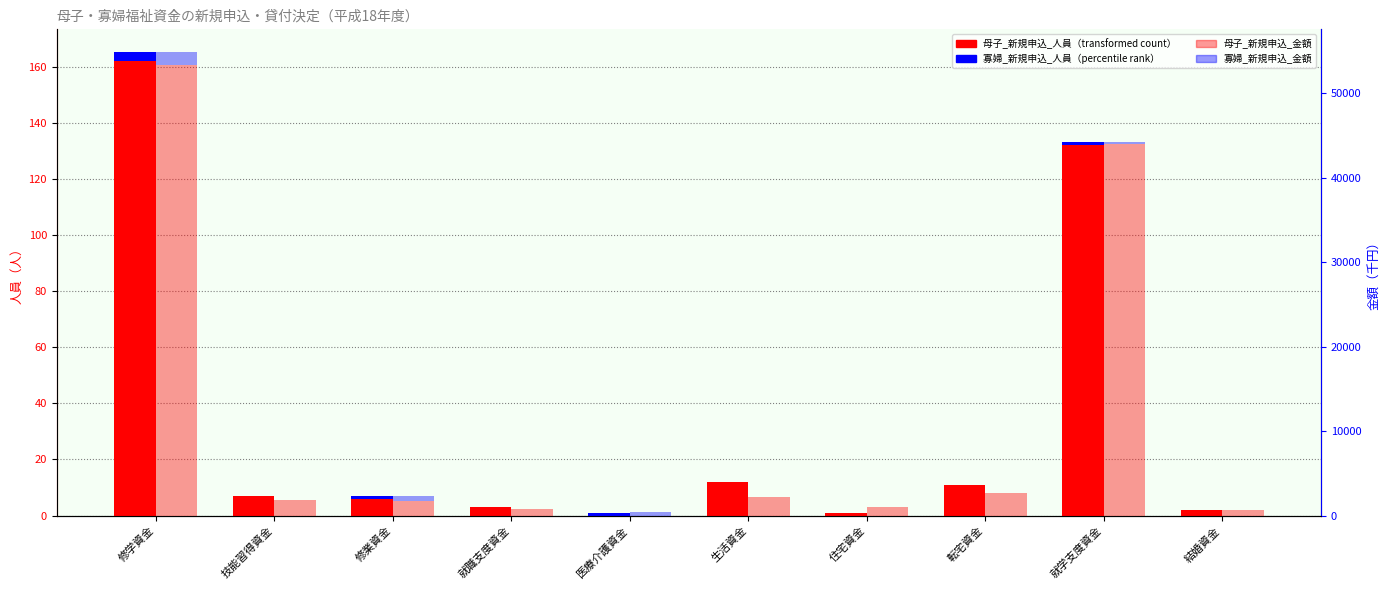

Where is 寡婦_新規申込_金額 nearest to the value 718?

修業資金